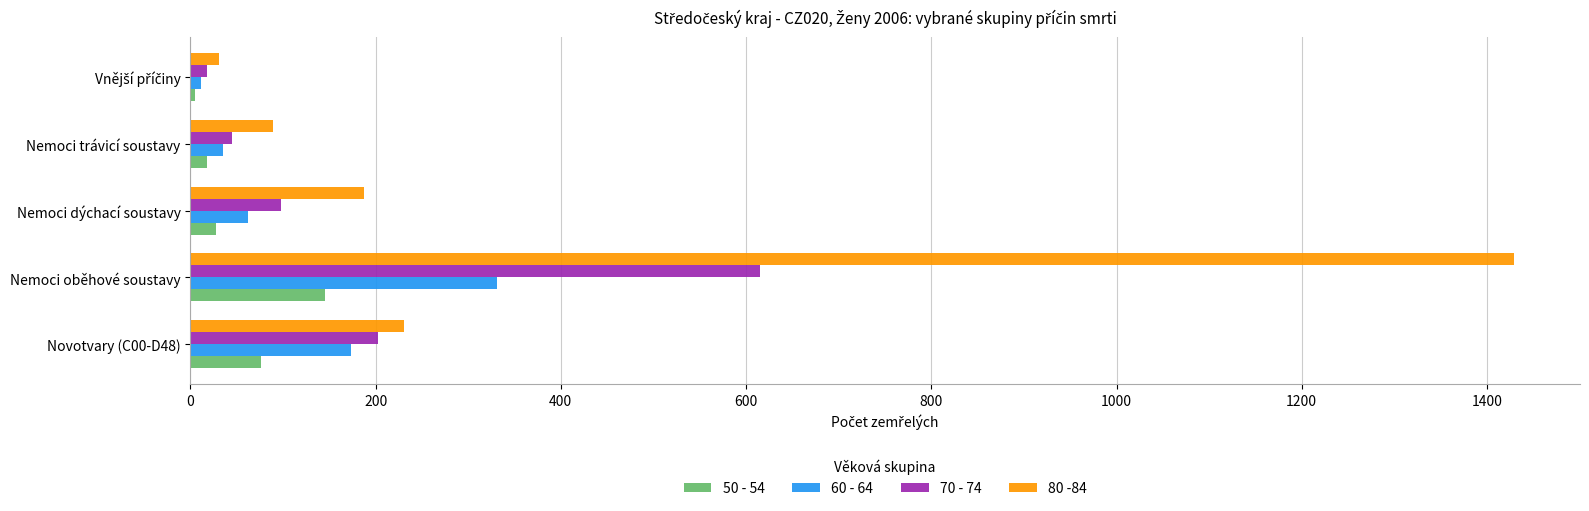

What is the total value across all series at Nemoci oběhové soustavy?

2520